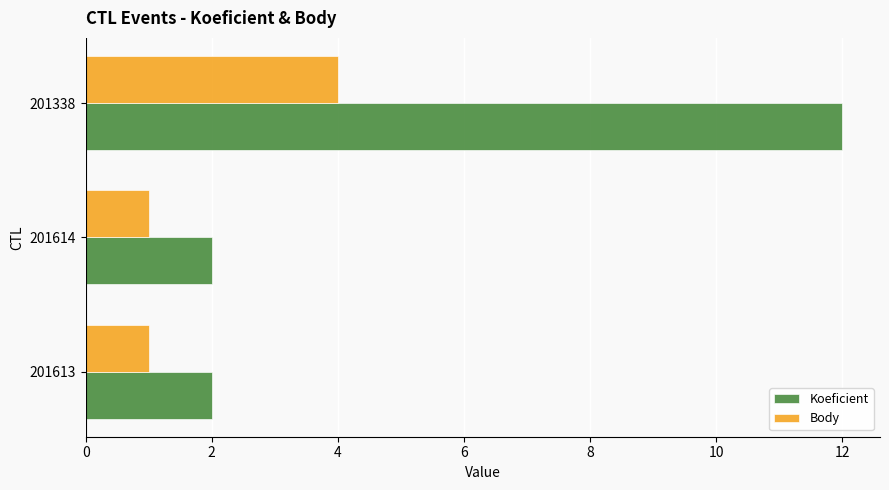

What is the sum of all Koeficient values?

16